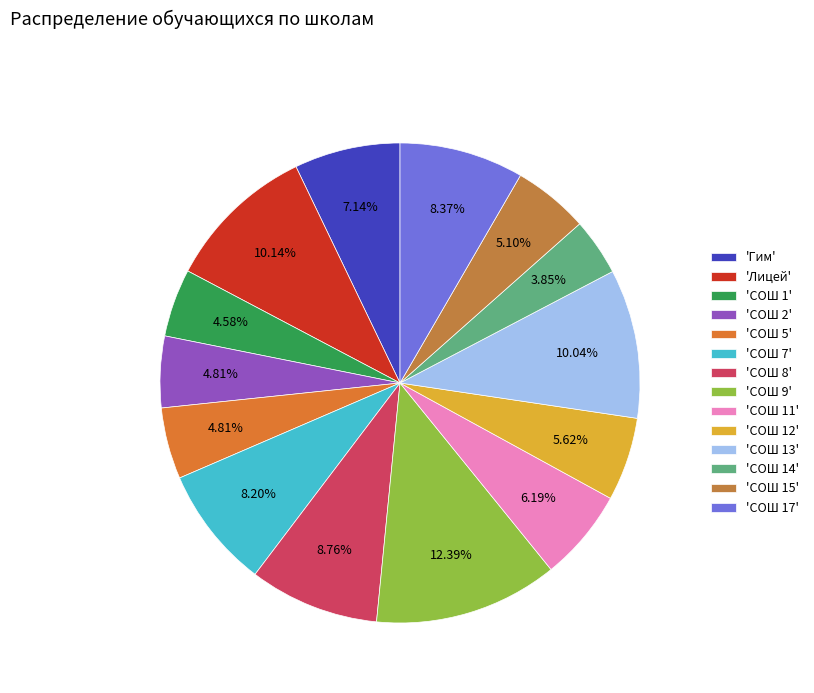

Rank the categories by value from lowest to highest.

СОШ 14, СОШ 1, СОШ 2, СОШ 5, СОШ 15, СОШ 12, СОШ 11, Гим, СОШ 7, СОШ 17, СОШ 8, СОШ 13, Лицей, СОШ 9